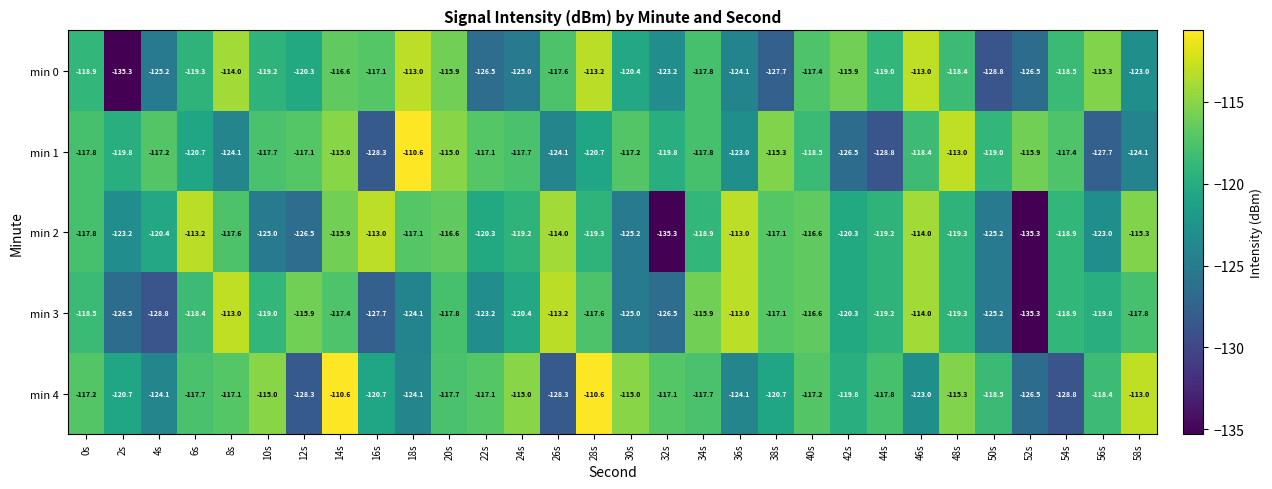

At which label does min 0 first exceed -118?

8s